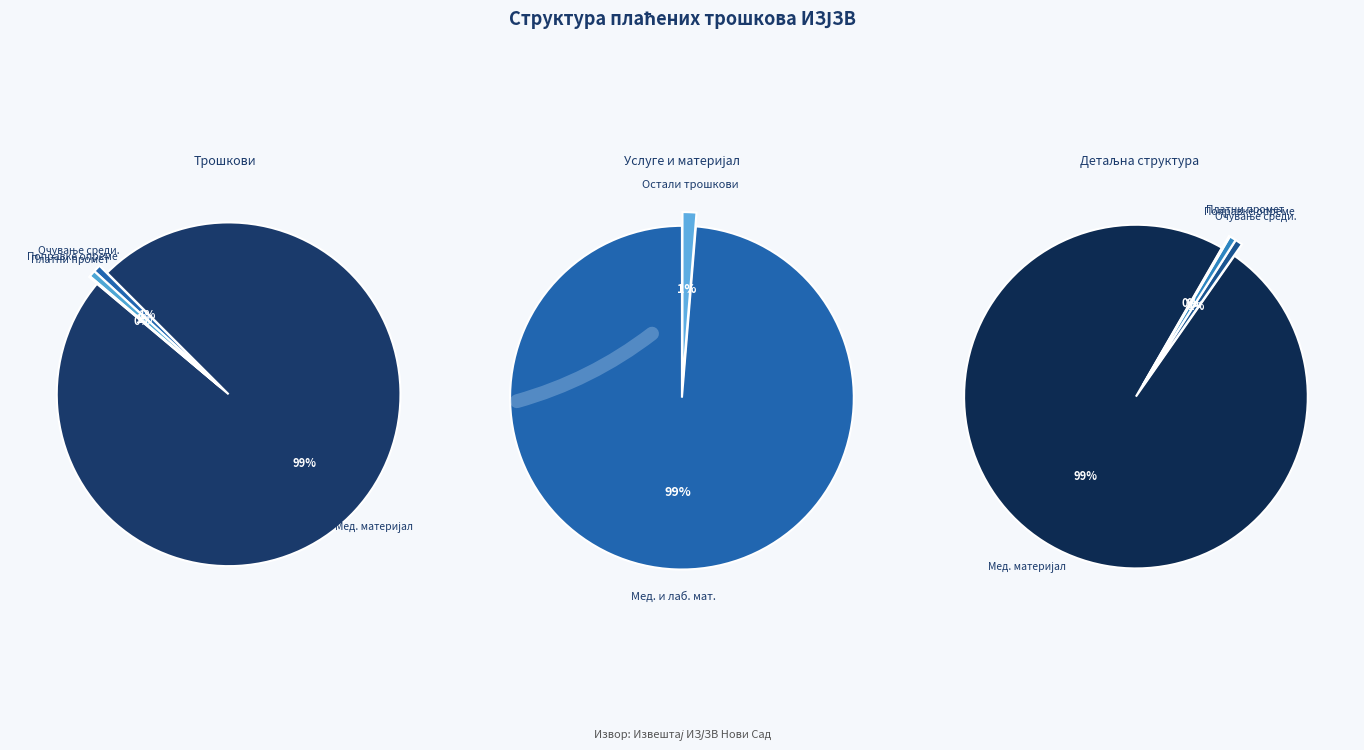

Which category has the biggest portion of the pie?

МЕДИЦИНСКИ И ЛАБОРАТОРИЈСКИ МАТЕРИЈАЛ